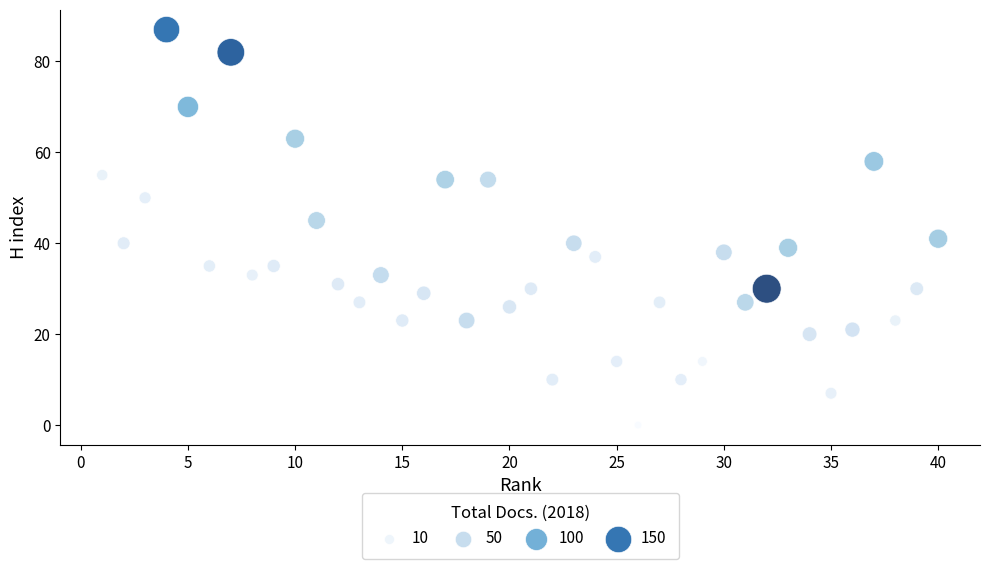

What is the range of Y values (max minus min)?

87